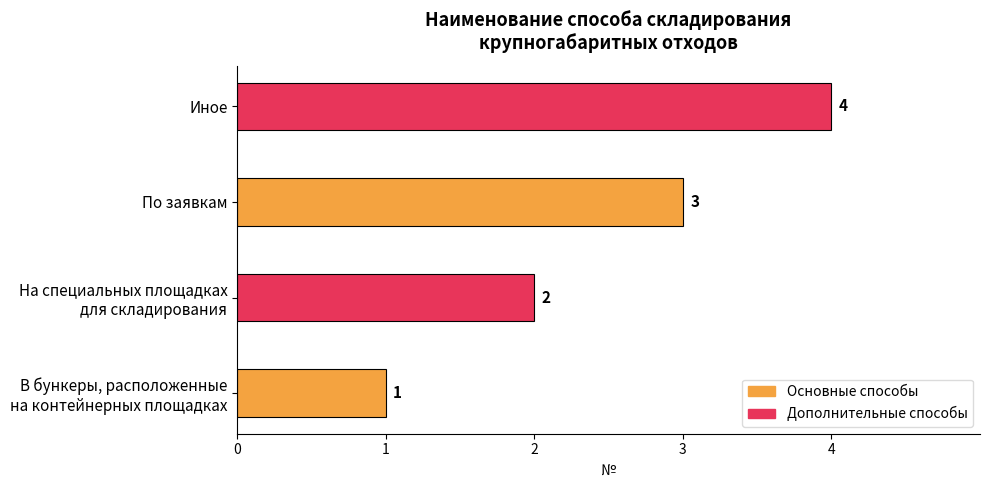

How many distinct data groups are displayed?

1